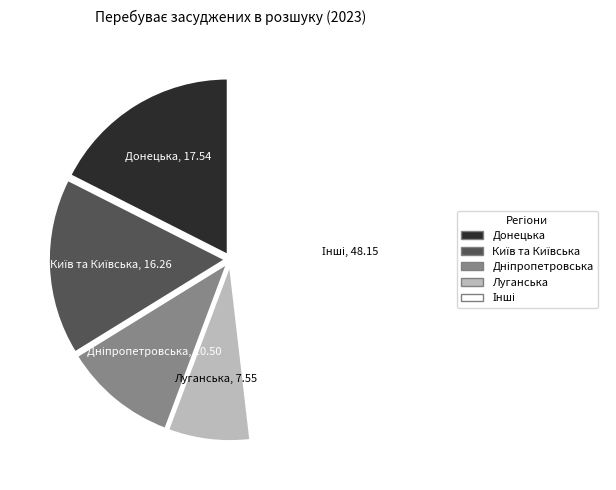

Is it true that Донецька is 18% of the pie?

True